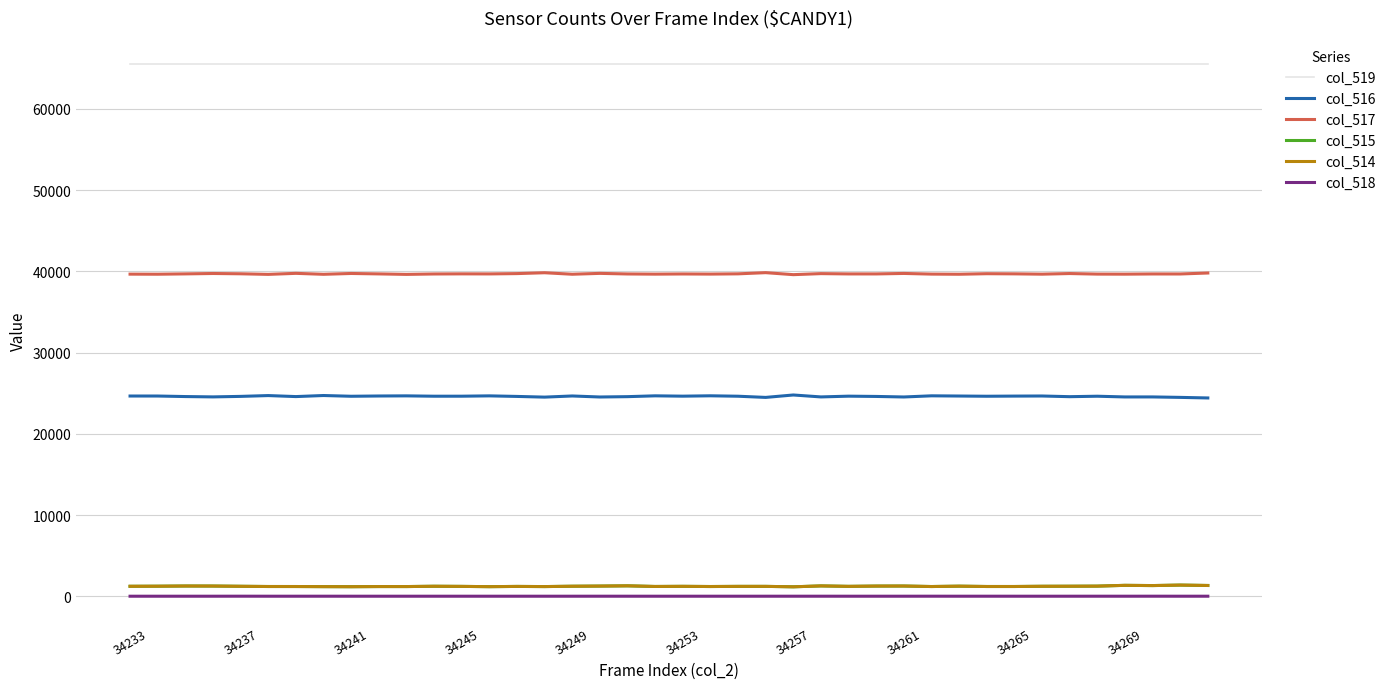

True or false: col_515 and col_519 intersect in this chart.

False